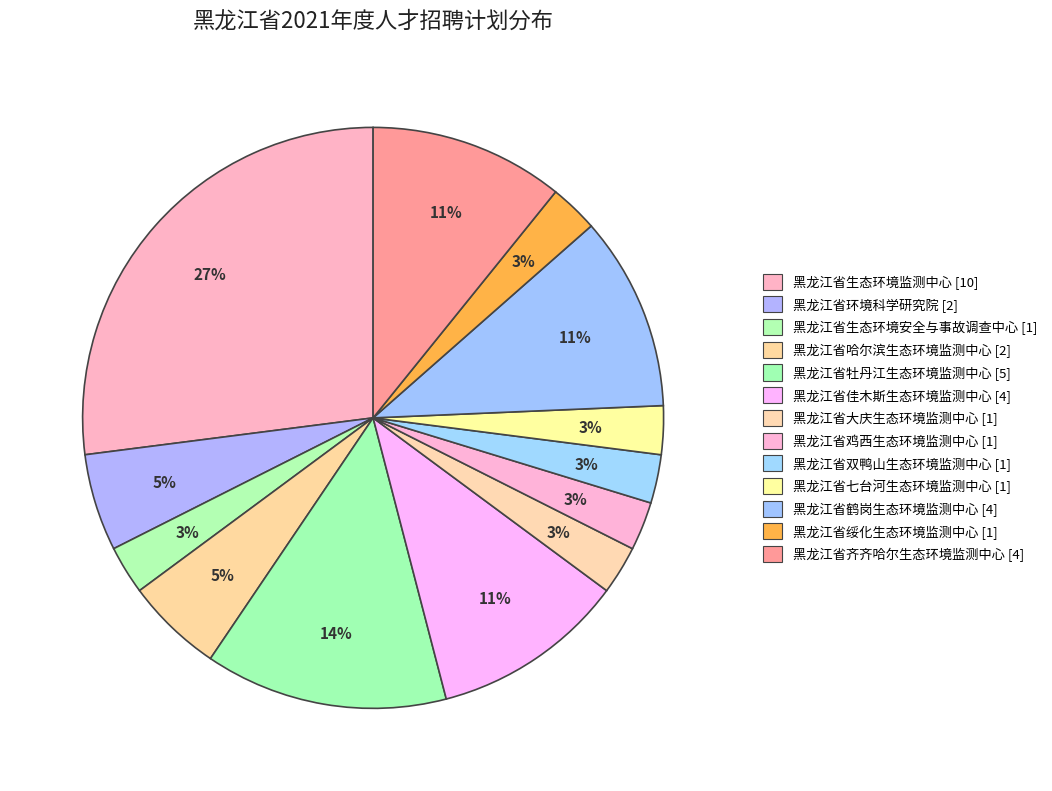

Is it true that 黑龙江省鸡西生态环境监测中心 is 1% of the pie?

False